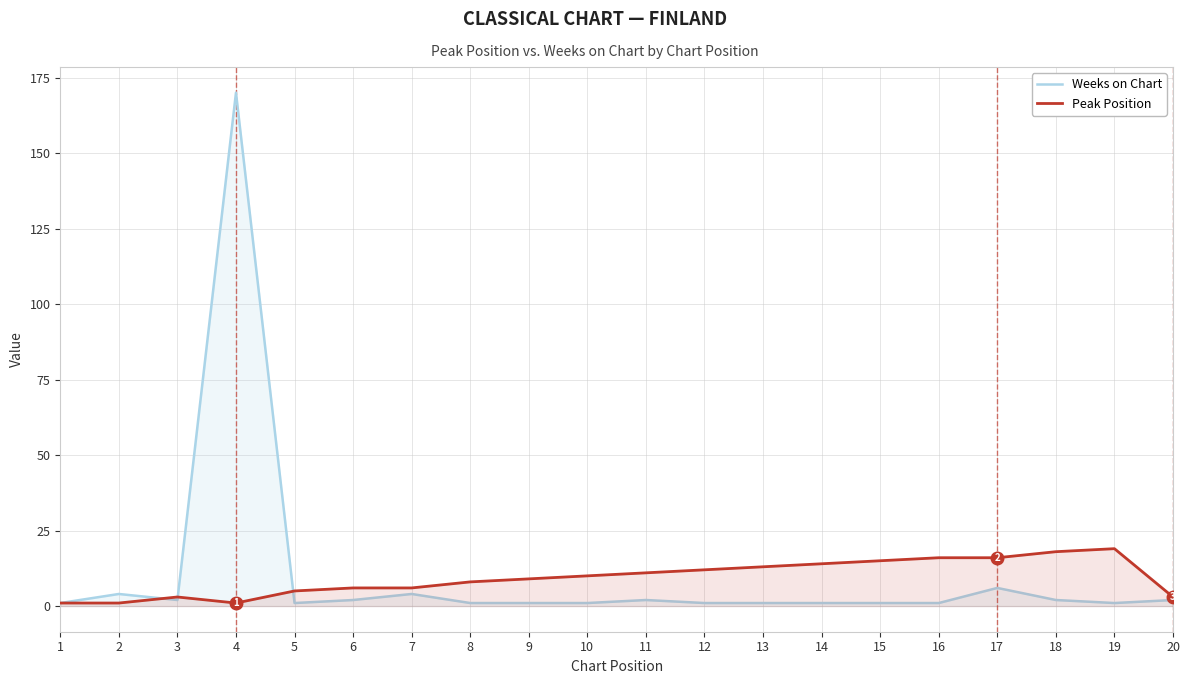

What is the difference between the maximum and minimum values in the Peak Position series?

18